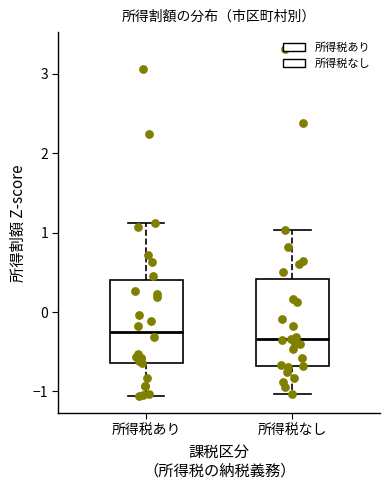

Reading left to right, read every box against the y-axis: the position of its median line, the range the box covers, and the ends of its whiskers. The values are not printed on the chart, so give them approximately, as read against the axis.

所得税あり: median -0.2, box -0.6 to 0.4, whiskers -1.1 to 1.1
所得税なし: median -0.3, box -0.7 to 0.4, whiskers -1.0 to 1.0